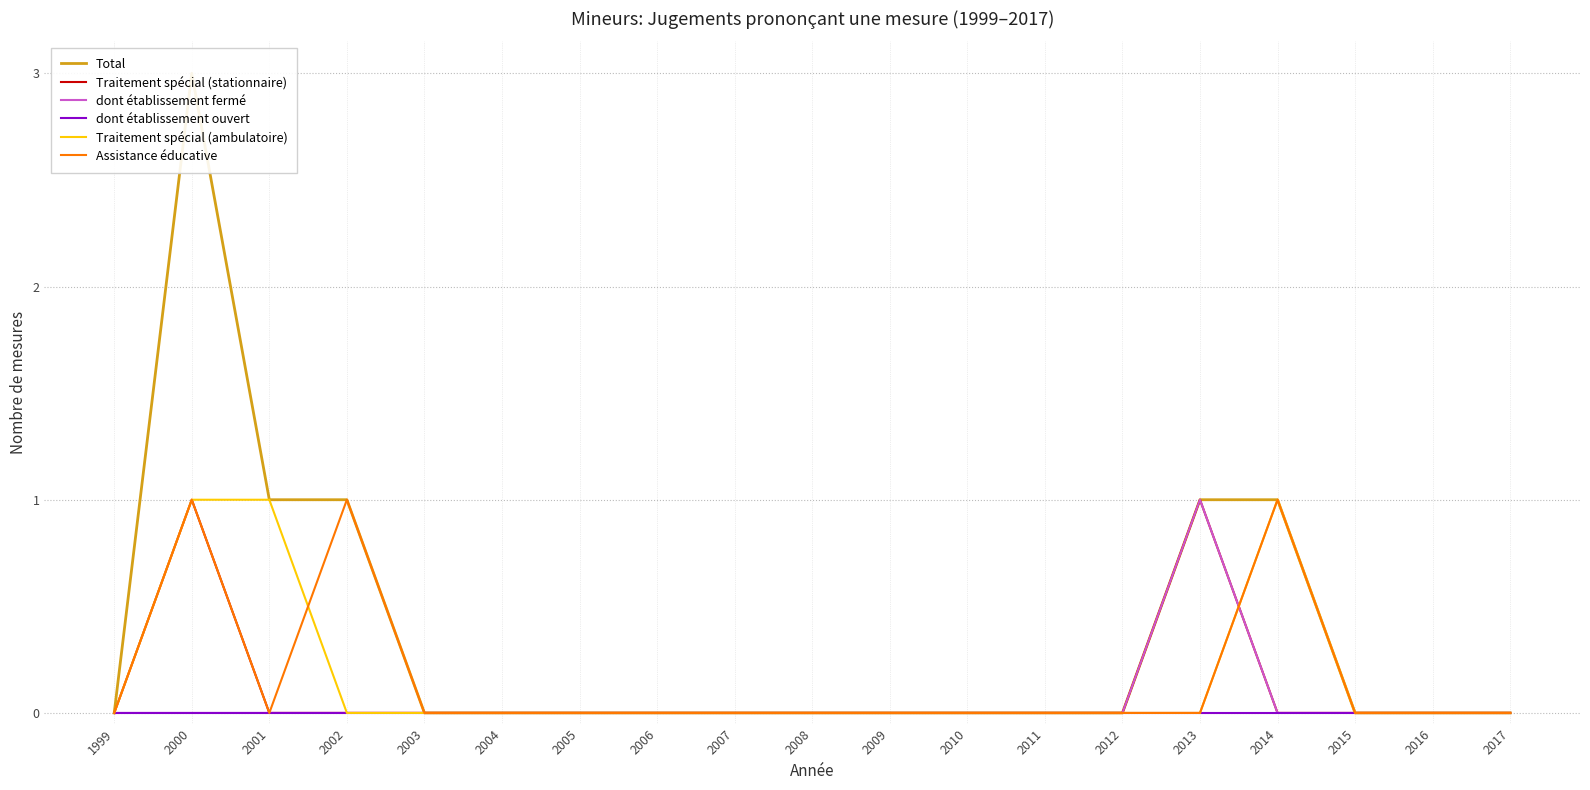

The dont établissement fermé series shows 0 at 2001. True or false?

True